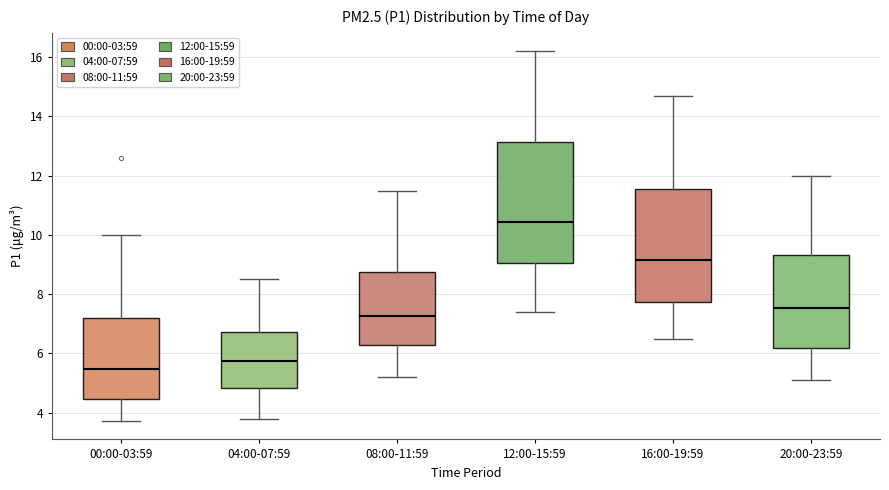

Where is the upper edge of the box for 08:00-11:59 on the y-axis? The values are not printed on the chart, so give them approximately, as read against the axis.

8.8